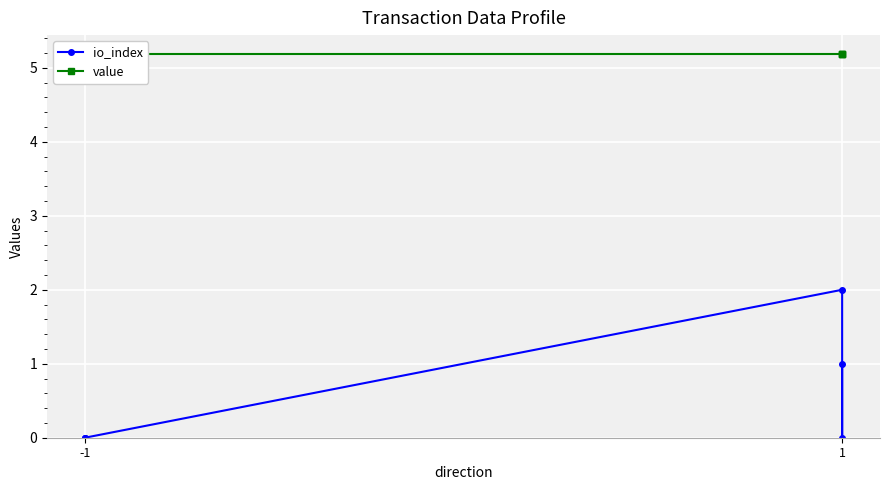

Between 1 and -1, which is larger?

1